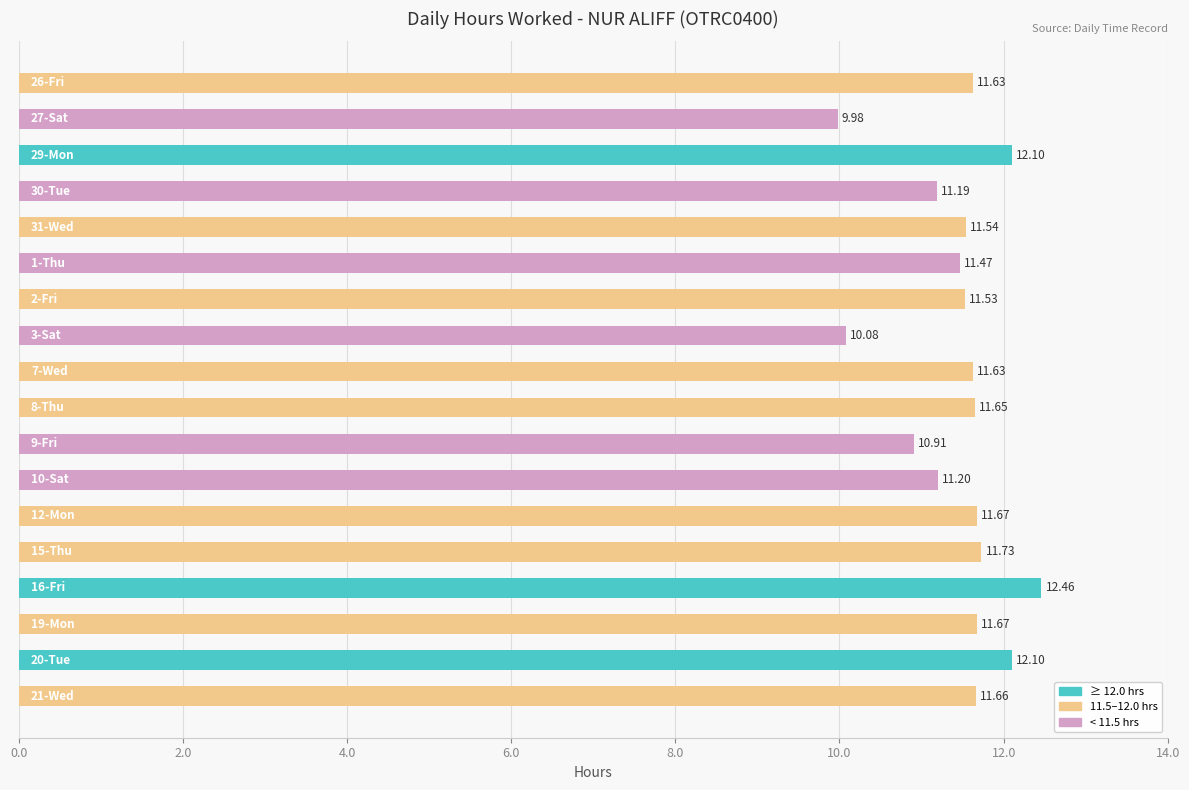

What is the sum of all values?

206.2